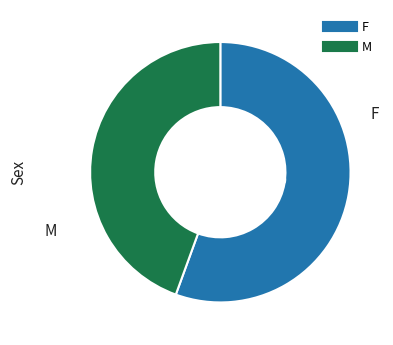

Is there a majority slice in this chart?

Yes